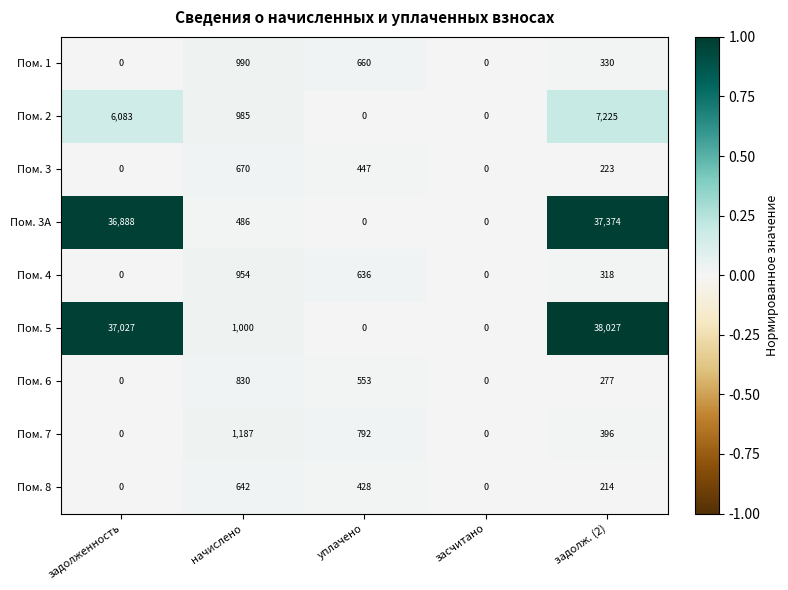

At which category is the sum across all series the highest?

задолж. (2)